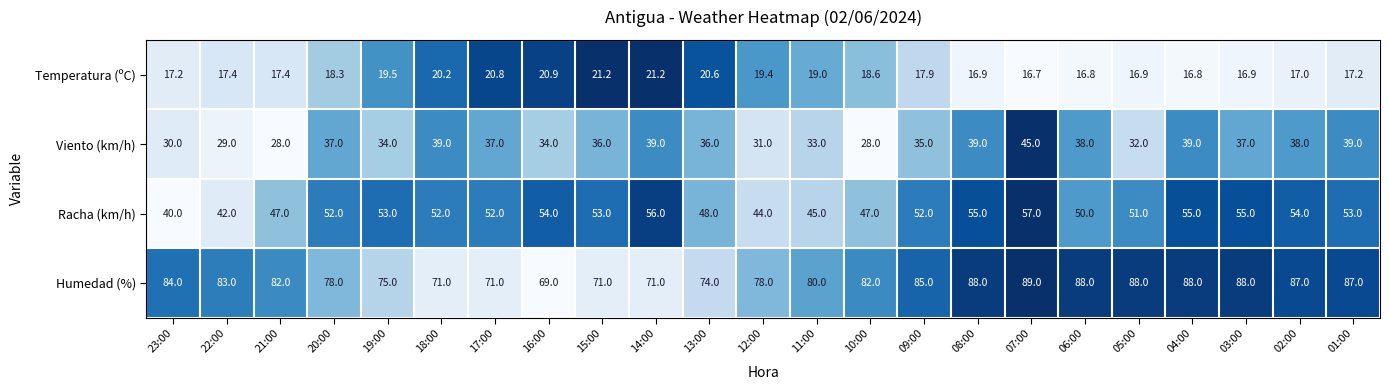

What is the difference between the maximum and second lowest values in the Temperatura (ºC) series?

4.4